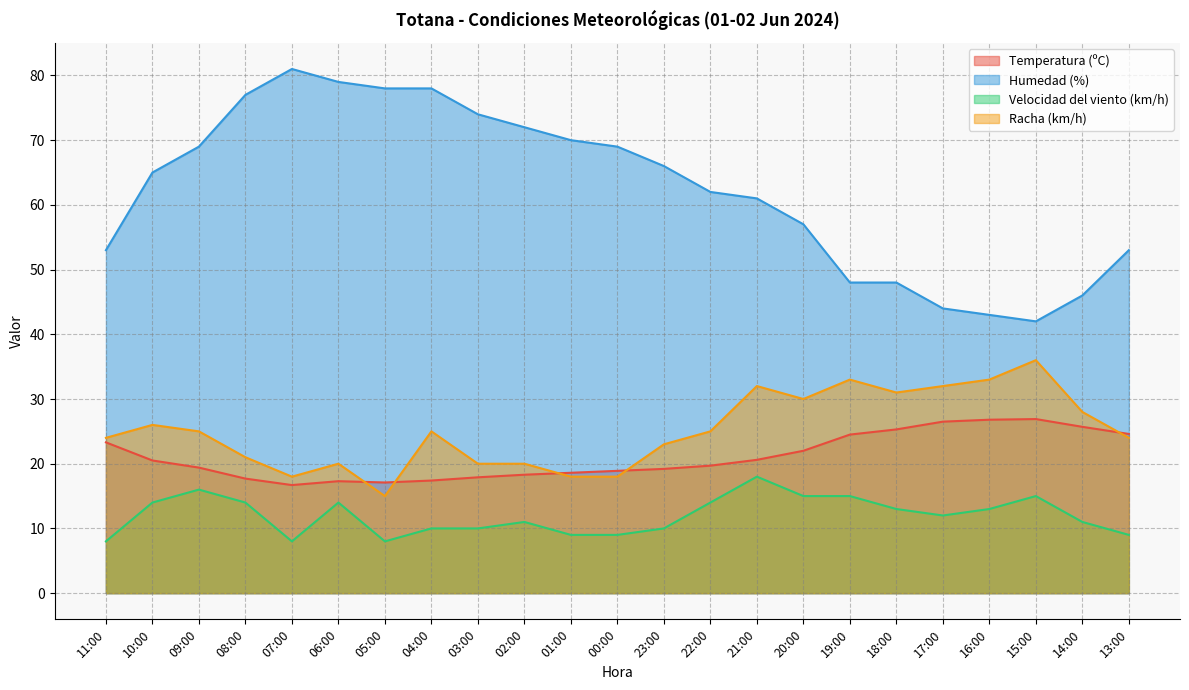

Which series has the largest range (max minus min)?

Humedad (%)